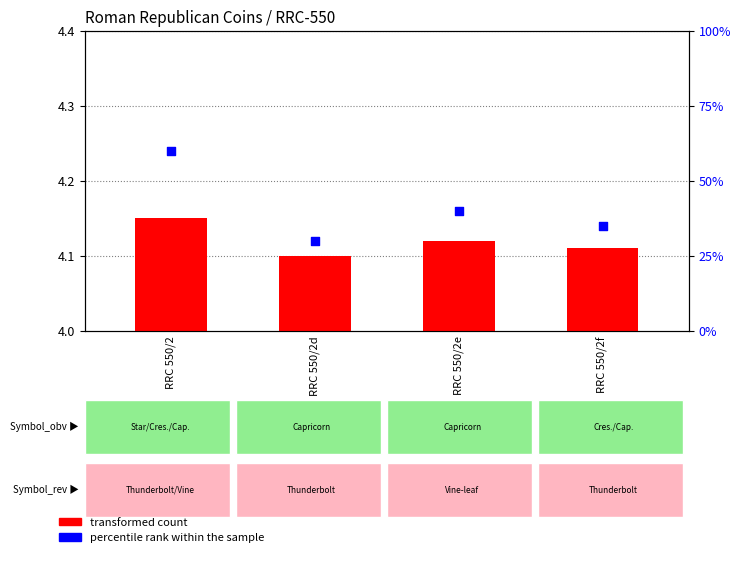

Which series contains the lowest Y value?

transformed count